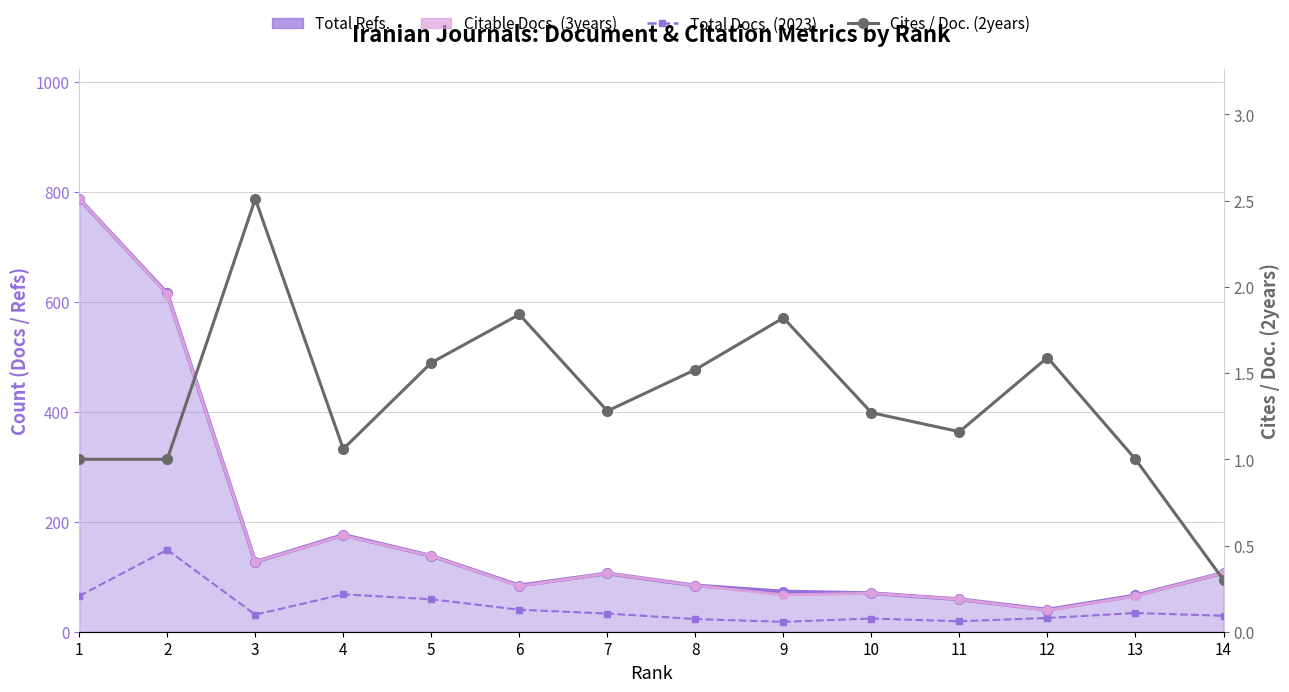

True or false: Total Docs. (2023) has more than 1 interior local peaks.

True